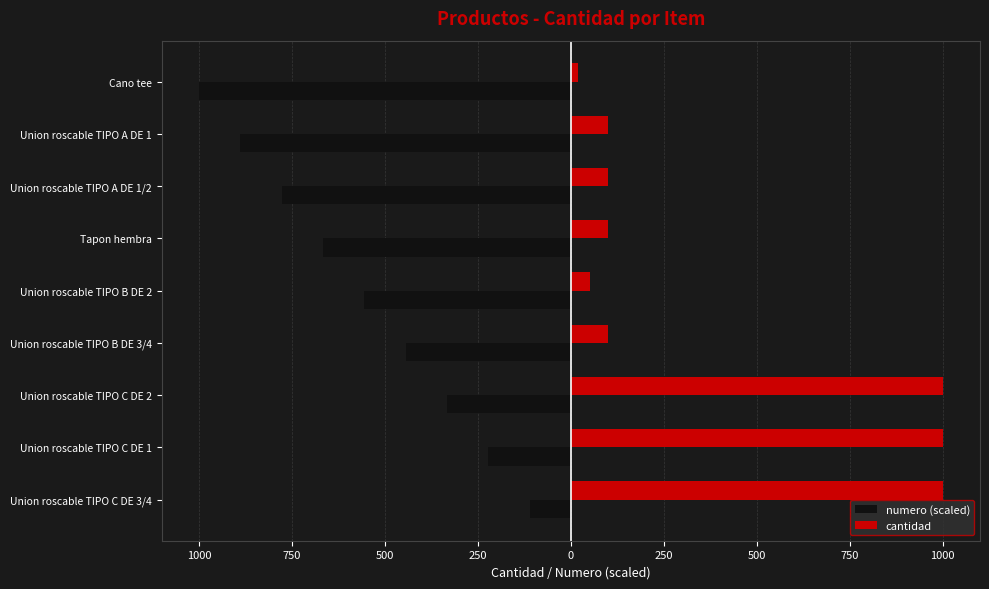

What are all the series names shown in the legend?

numero (scaled), cantidad